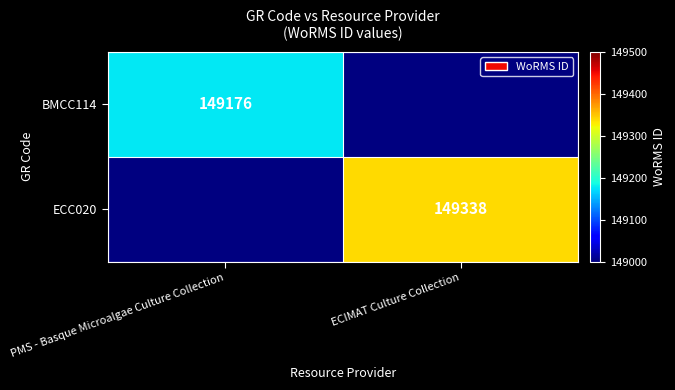

The BMCC114 series shows 149176 at PMS - Basque Microalgae Culture Collection. True or false?

True